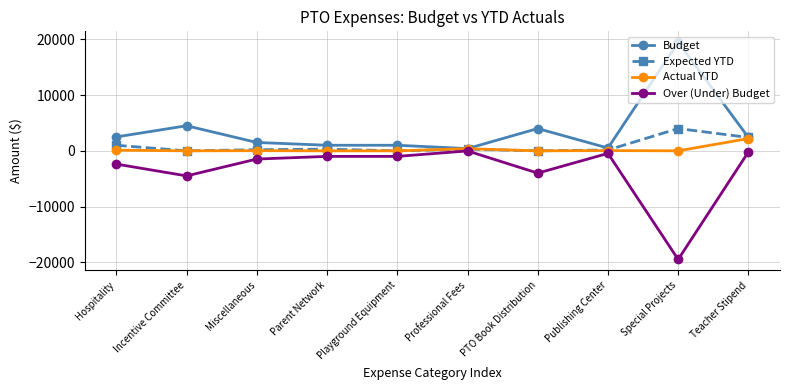

What is the total value across all series at Professional Fees?

1066